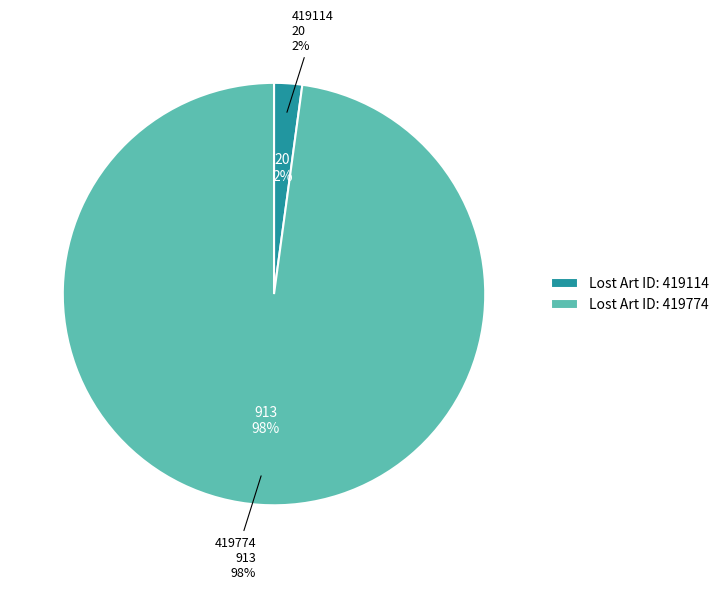

What percentage is the 419774 slice, to the nearest percent?

98%